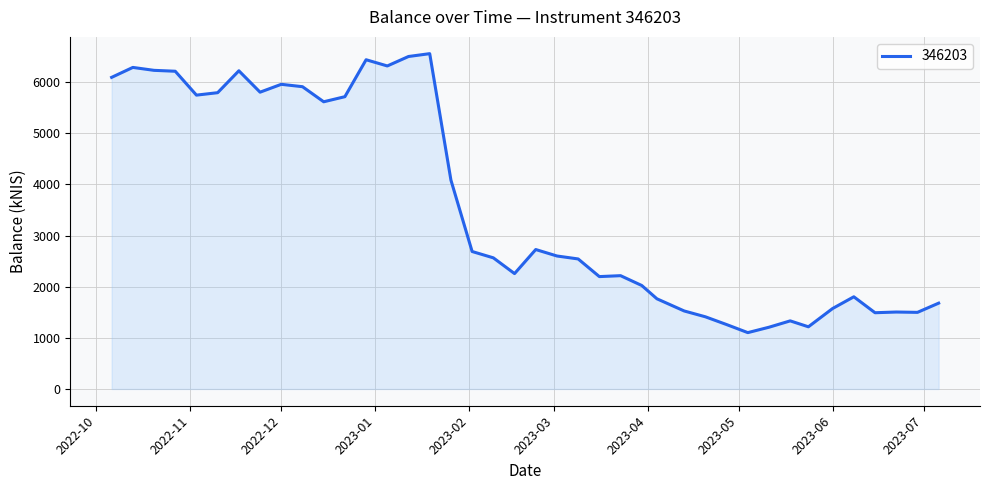

What is the average value?

3590.6